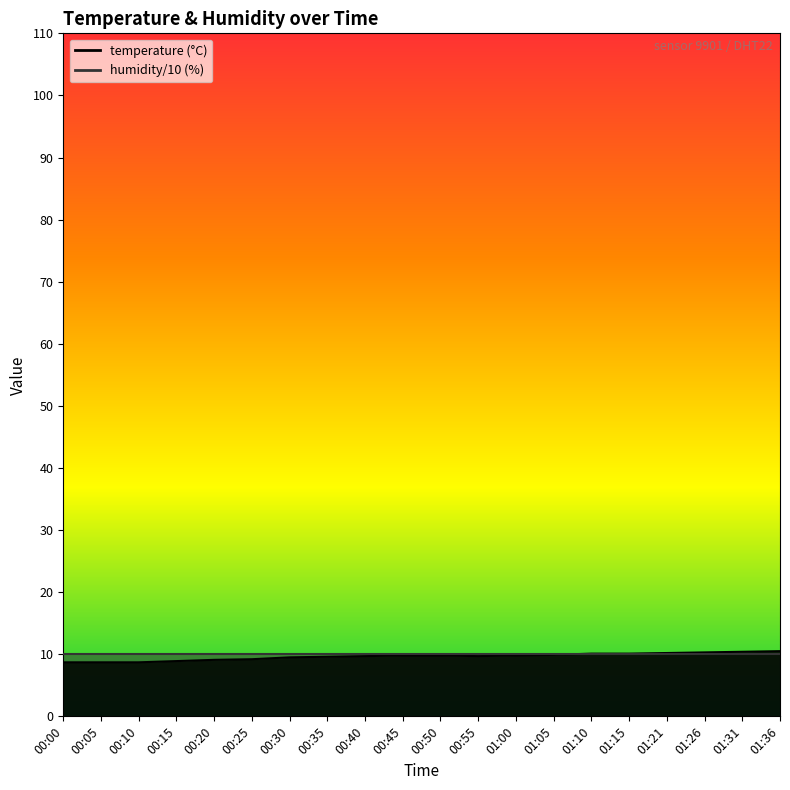

What is the change in value from 00:10 to 01:05?

+1.2